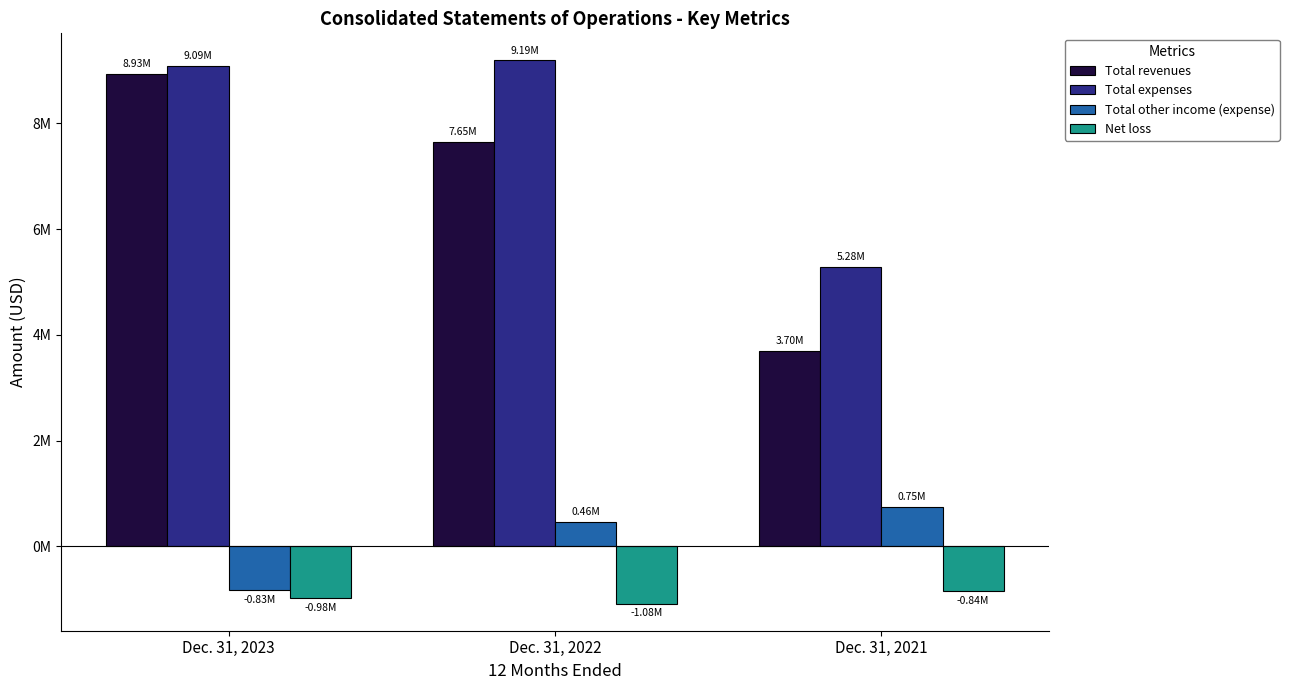

Are the bars grouped side by side (vs. stacked)?

Yes